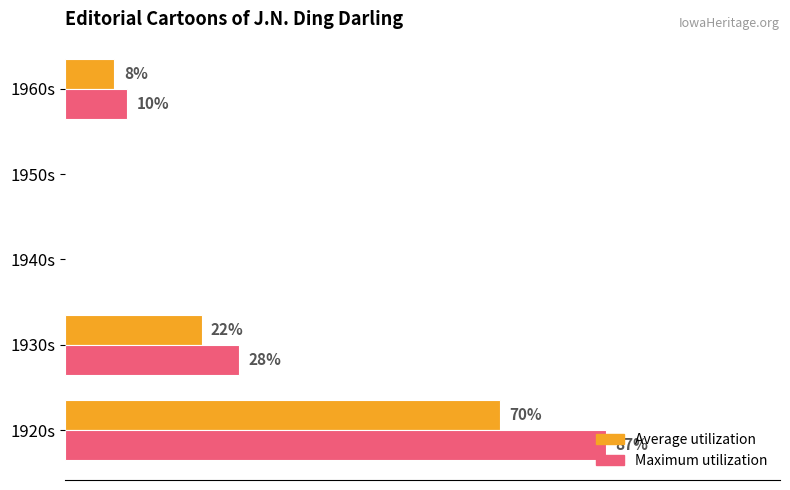

Which series changed the most between 1920s and 1940s?

Maximum utilization